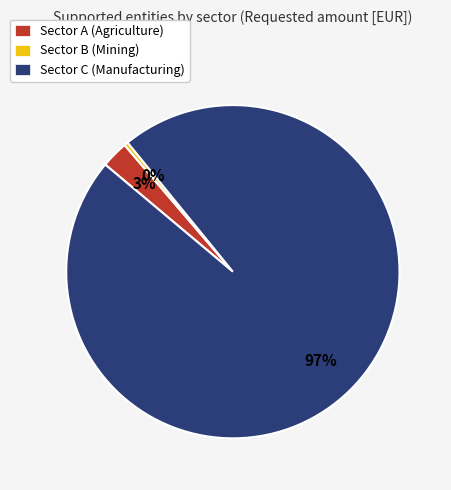

To the nearest percent, what is the average slice percentage?

33%